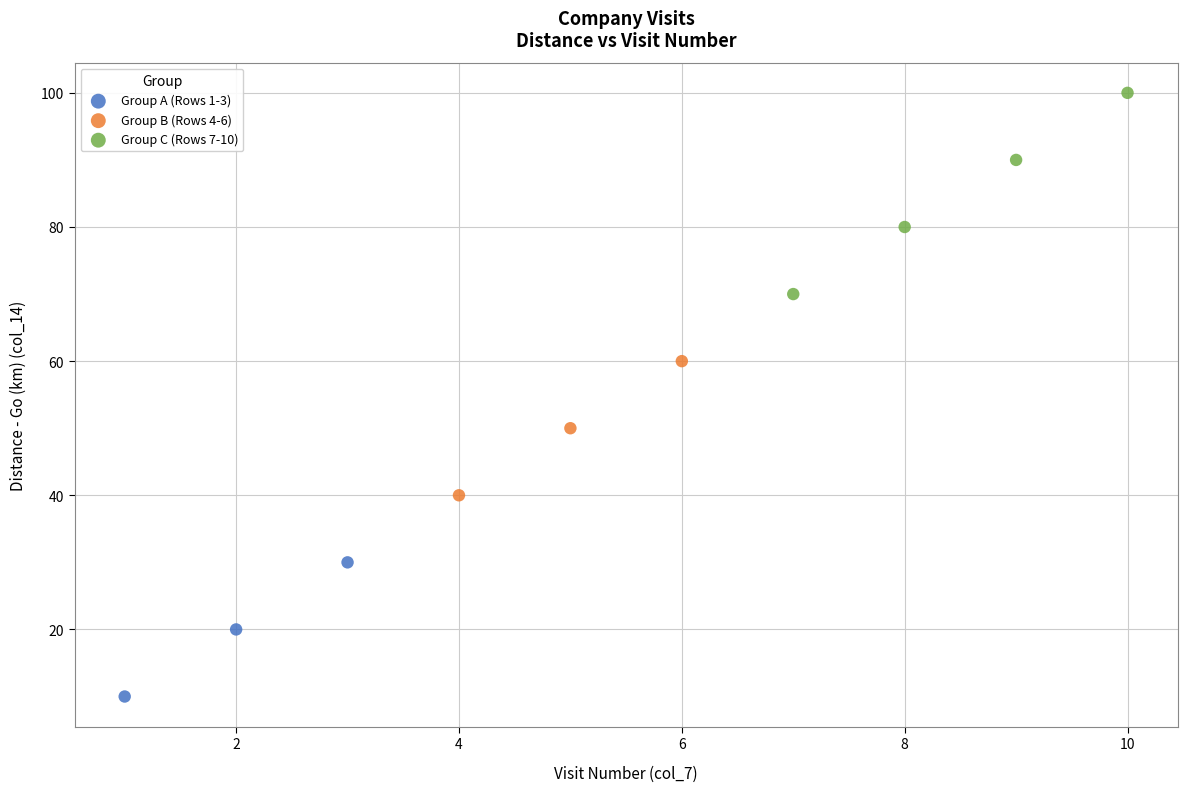

Which series has the largest Y range (max minus min)?

Group C (Rows 7-10)